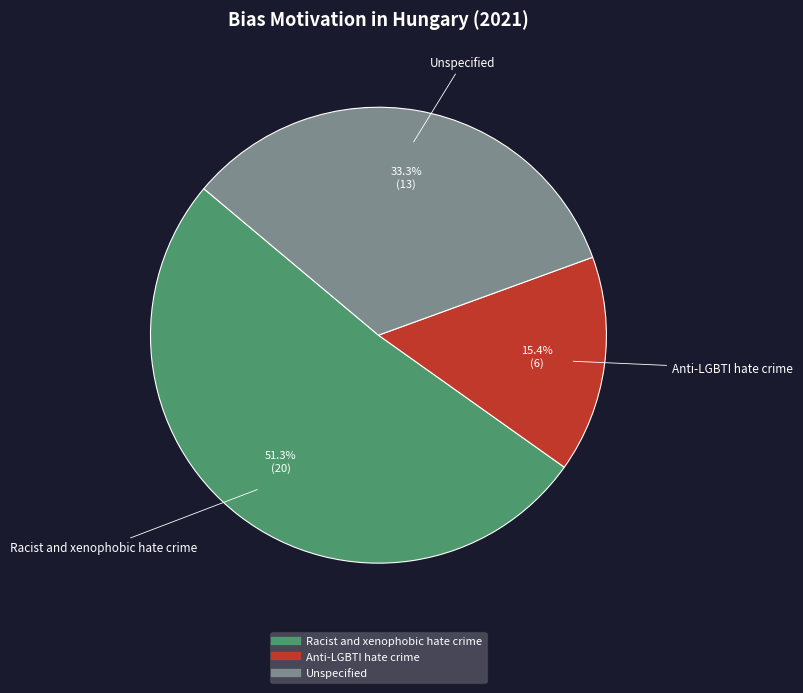

What is the ratio of the value at Racist and xenophobic hate crime to the value at Anti-LGBTI hate crime?

3.3